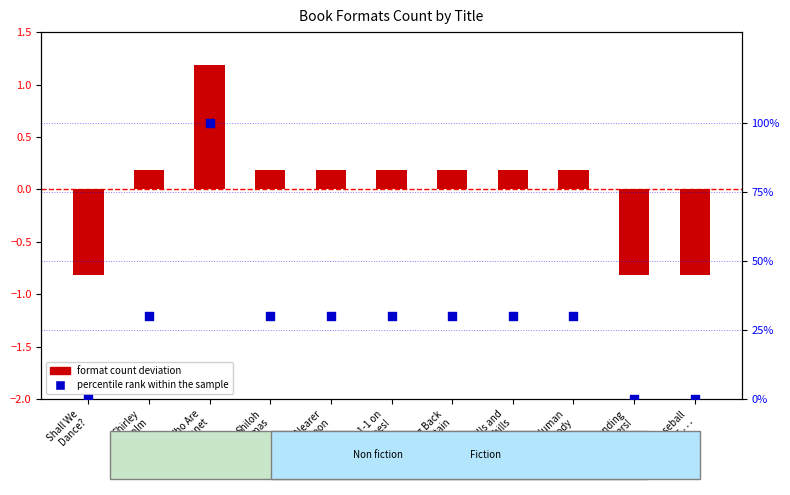

What is the total value across all series at Founding
Fathers!?

-0.8